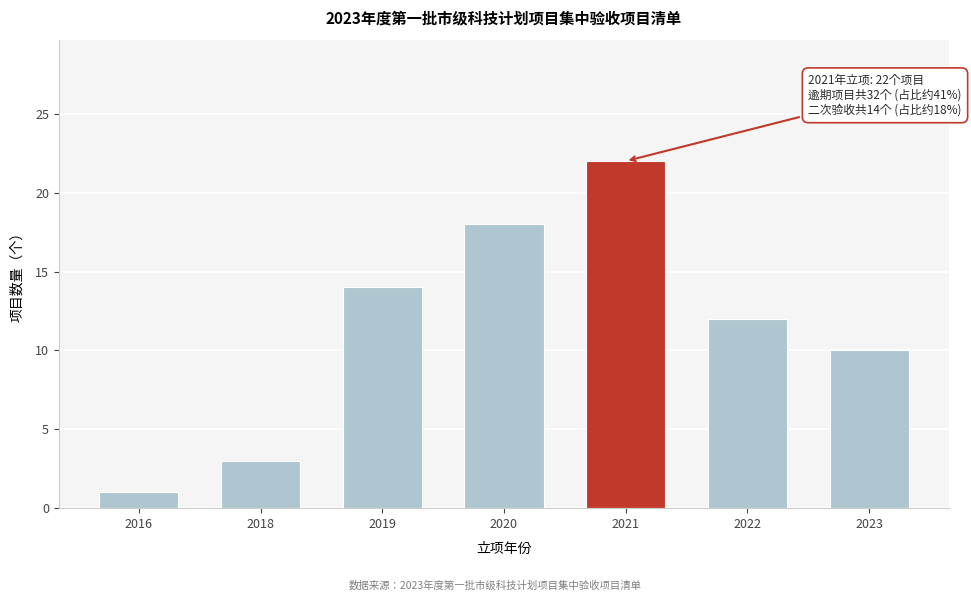

Reading left to right, transcribe all the data shown in this chart.

1	3	14	18	22	12	10